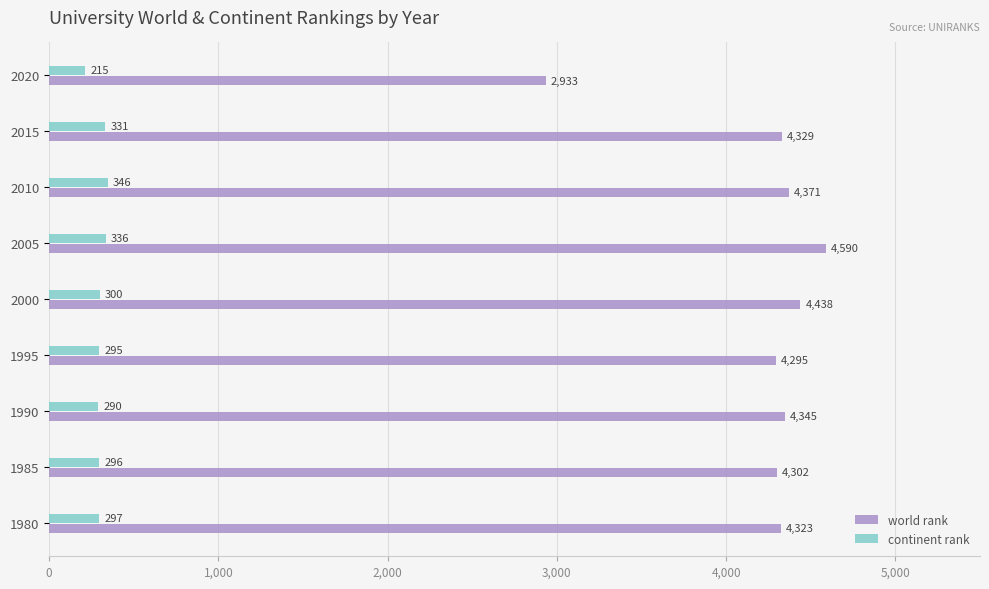

The continent rank series shows 300 at 2000. True or false?

True